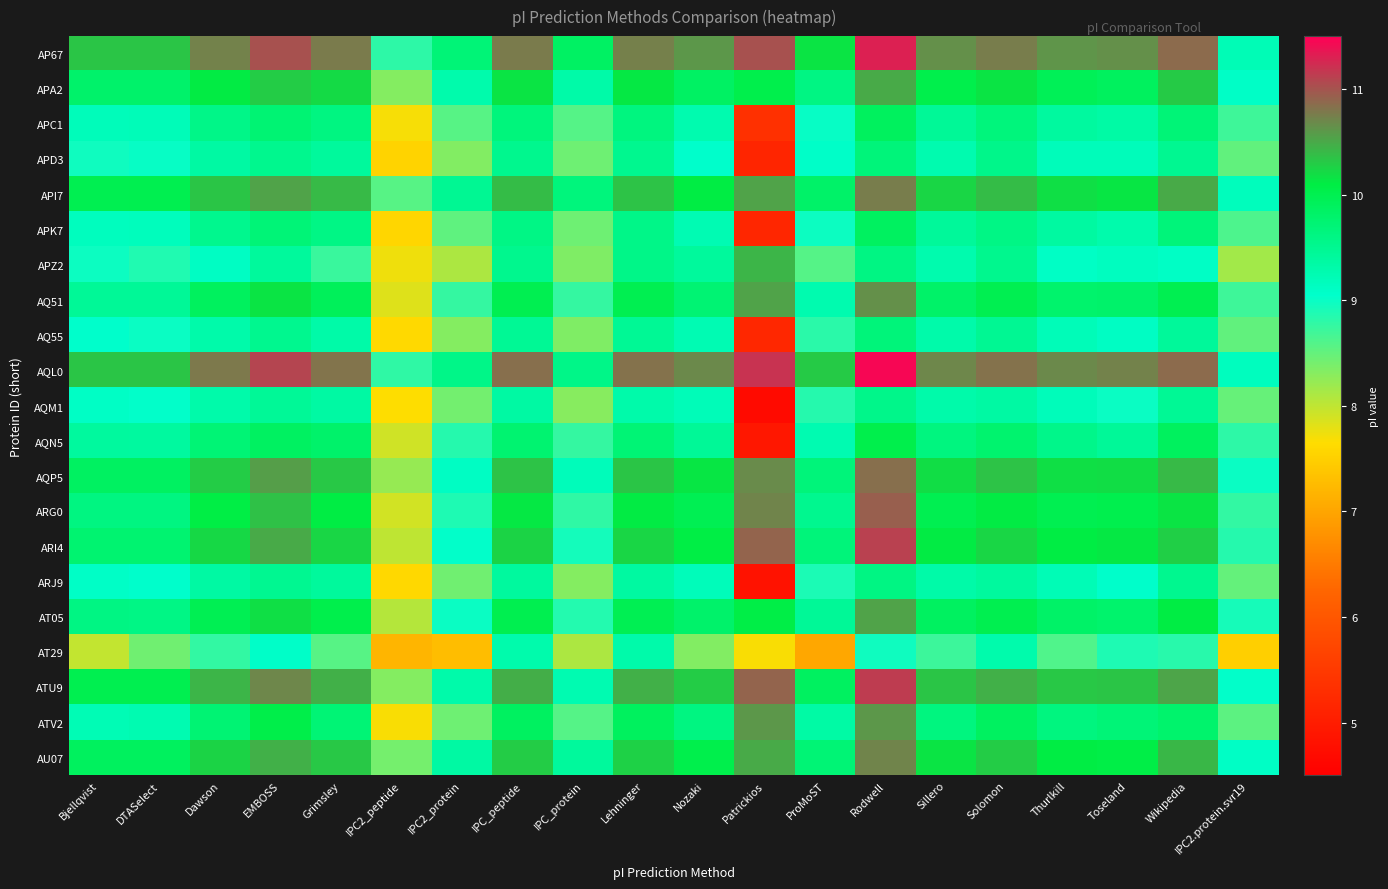

What is the total value across all series at Solomon?

209.1